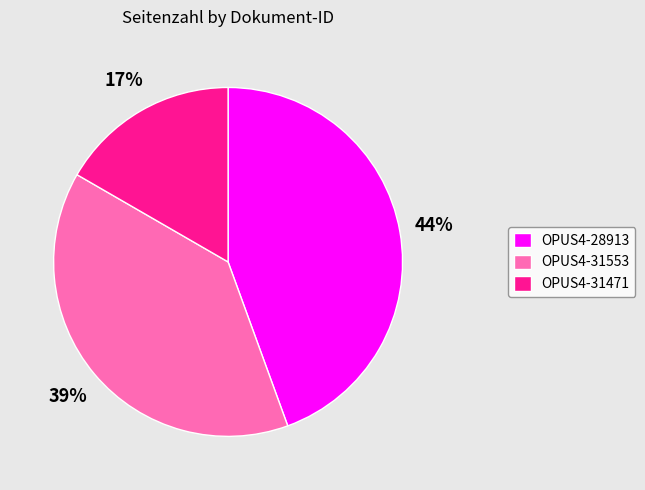

Do OPUS4-28913 and OPUS4-31471 together represent more than half of the pie?

Yes